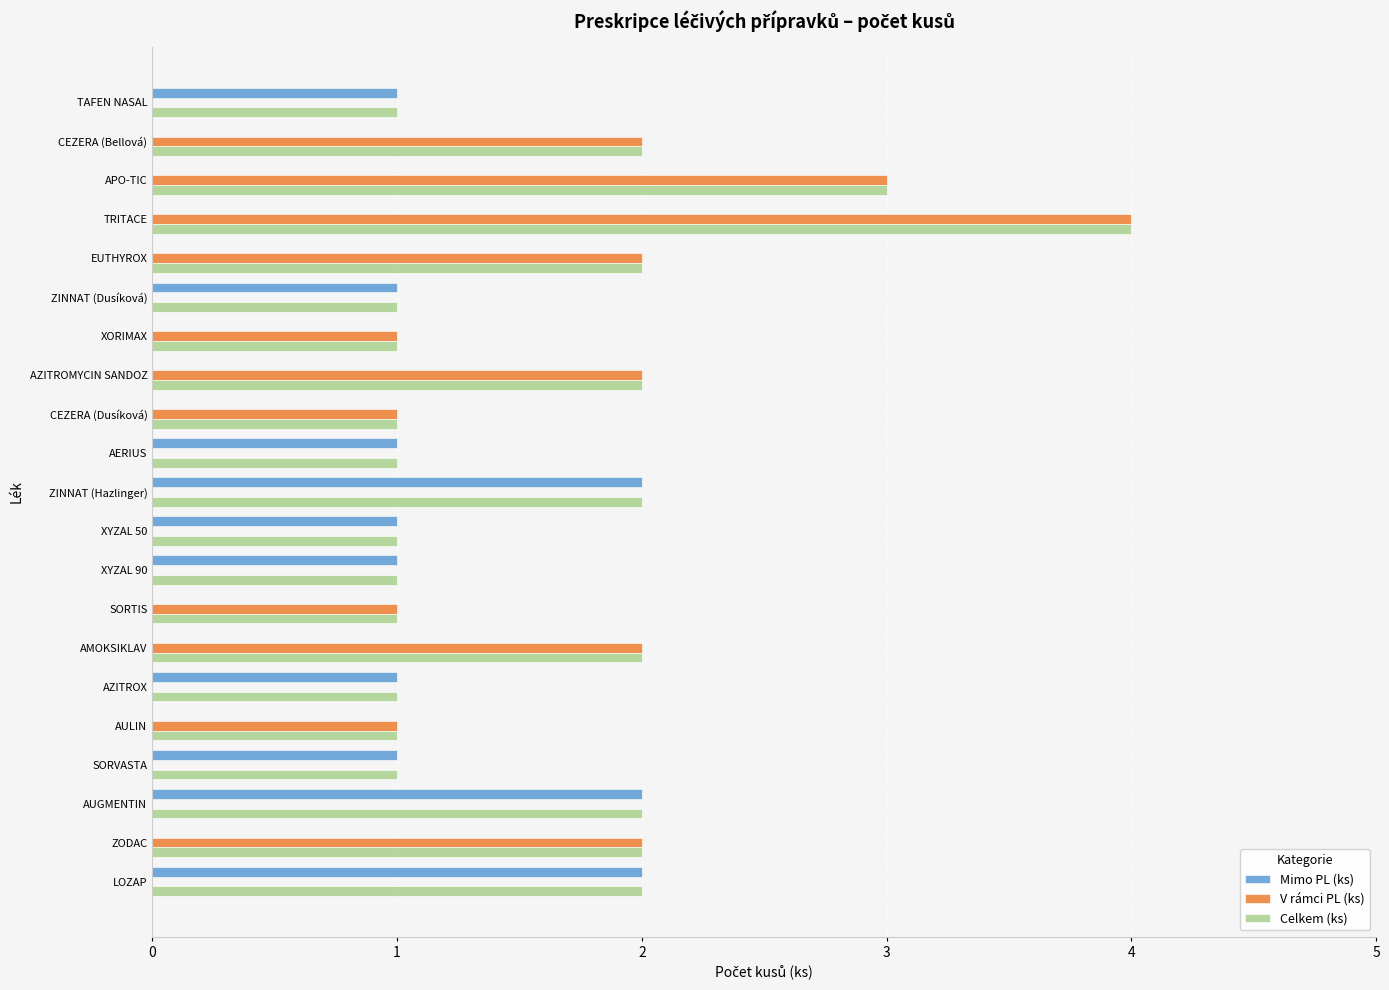

Which label corresponds to the largest value in the chart?

TRITACE